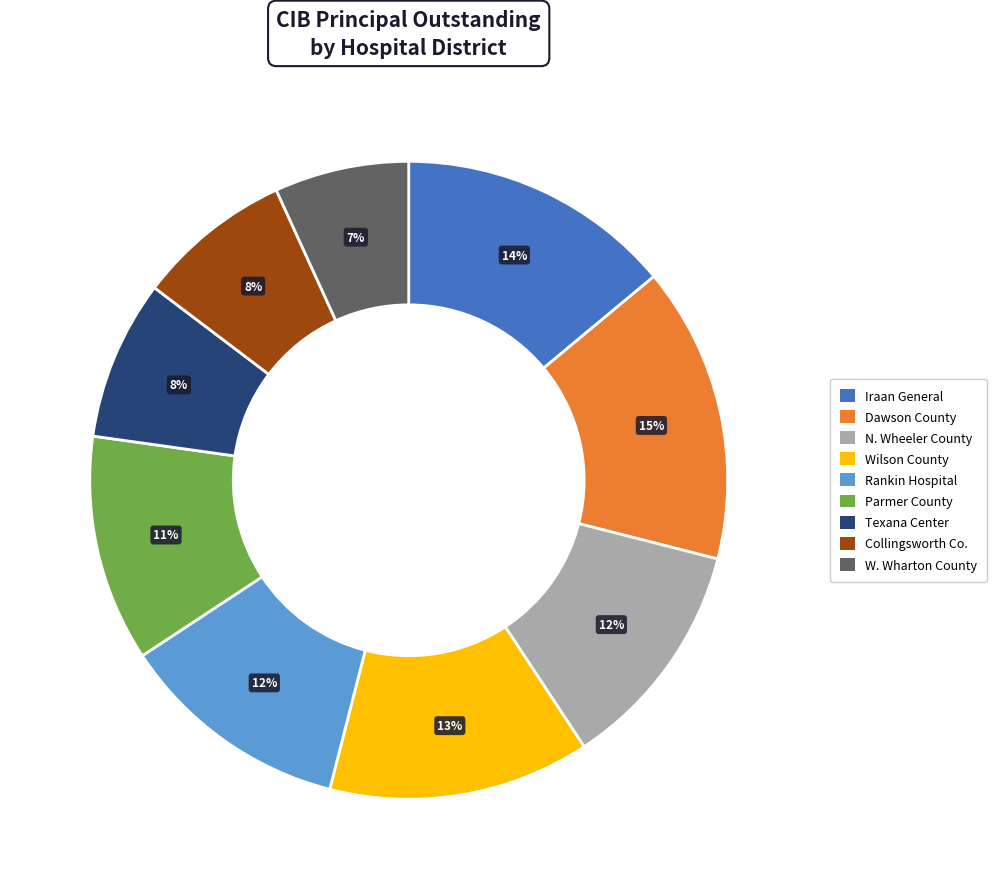

Does any single category account for the majority?

No